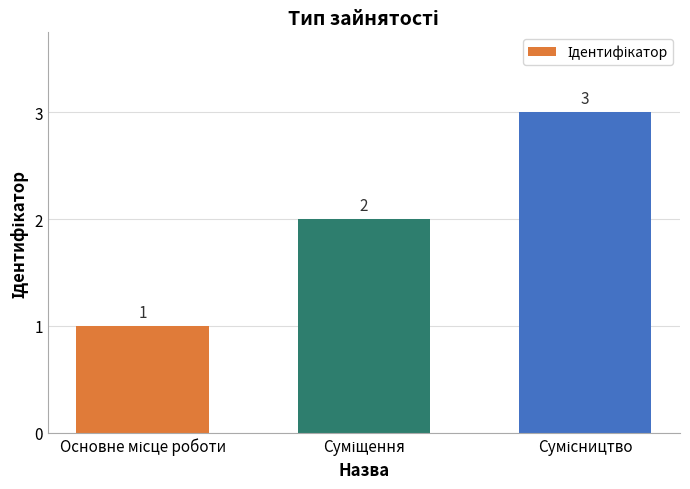

Count the values in the range 1 to 3.

3